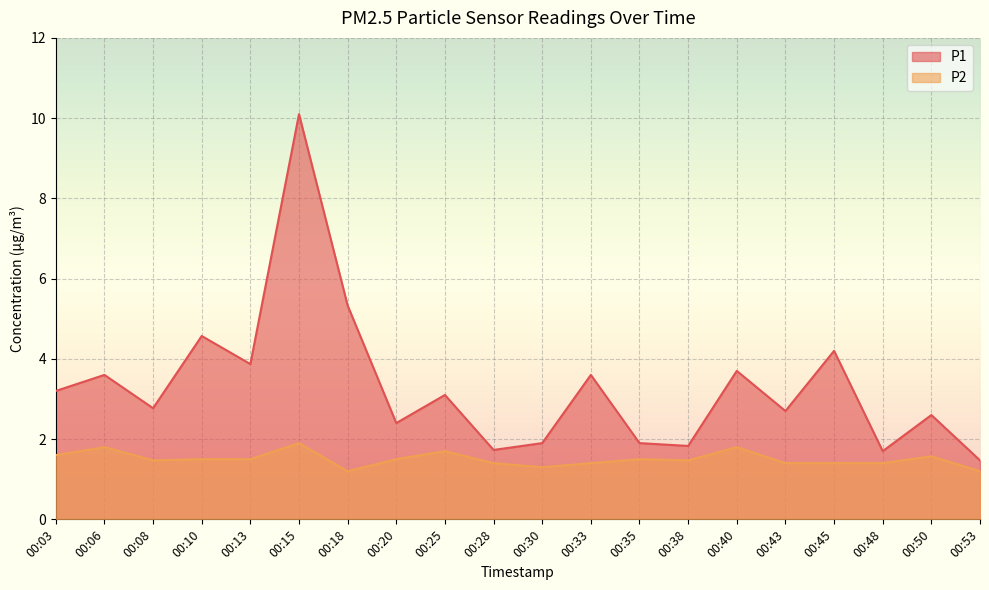

Does the chart display data point markers on the line(s)?

No